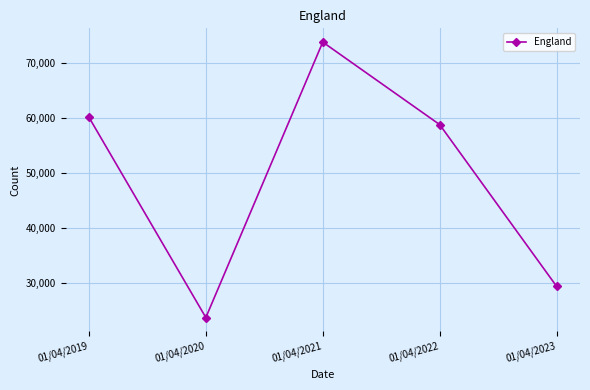

Does the chart have visible grid lines?

Yes